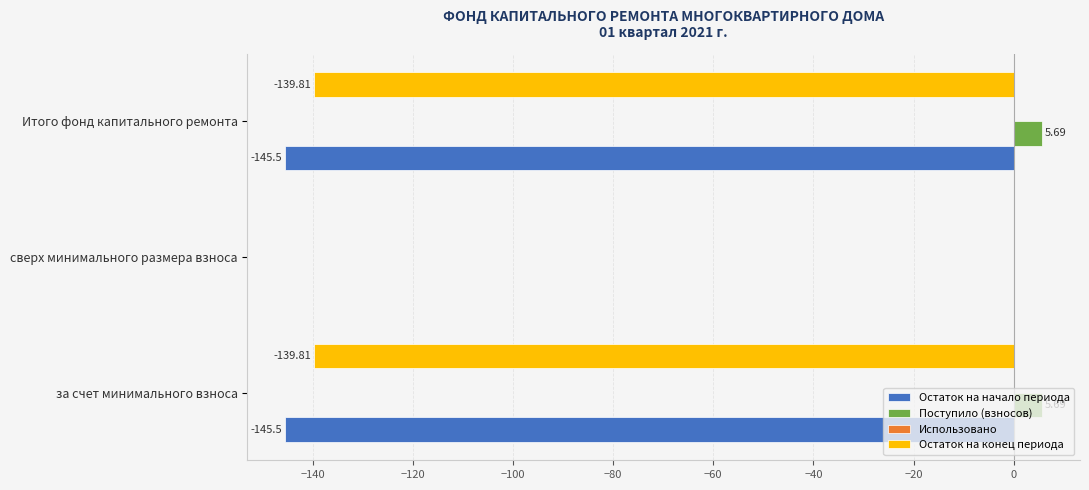

What is the total value across all series at за счет минимального взноса?

-279.6